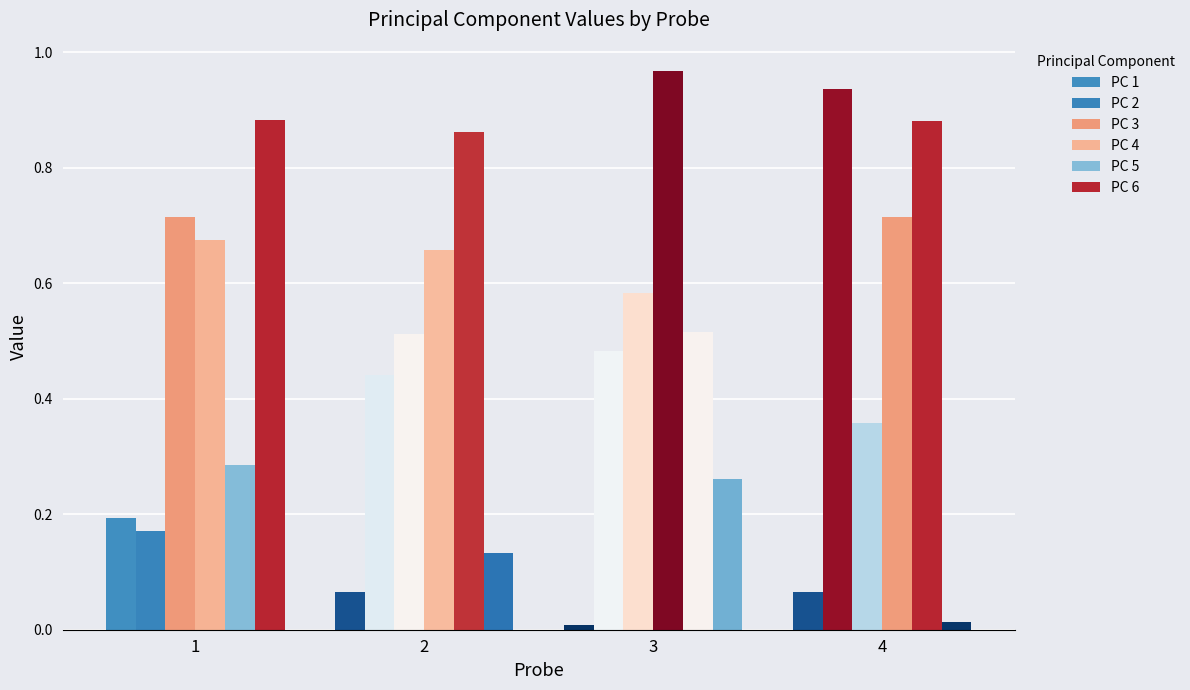

At which category is the sum across all series the highest?

4